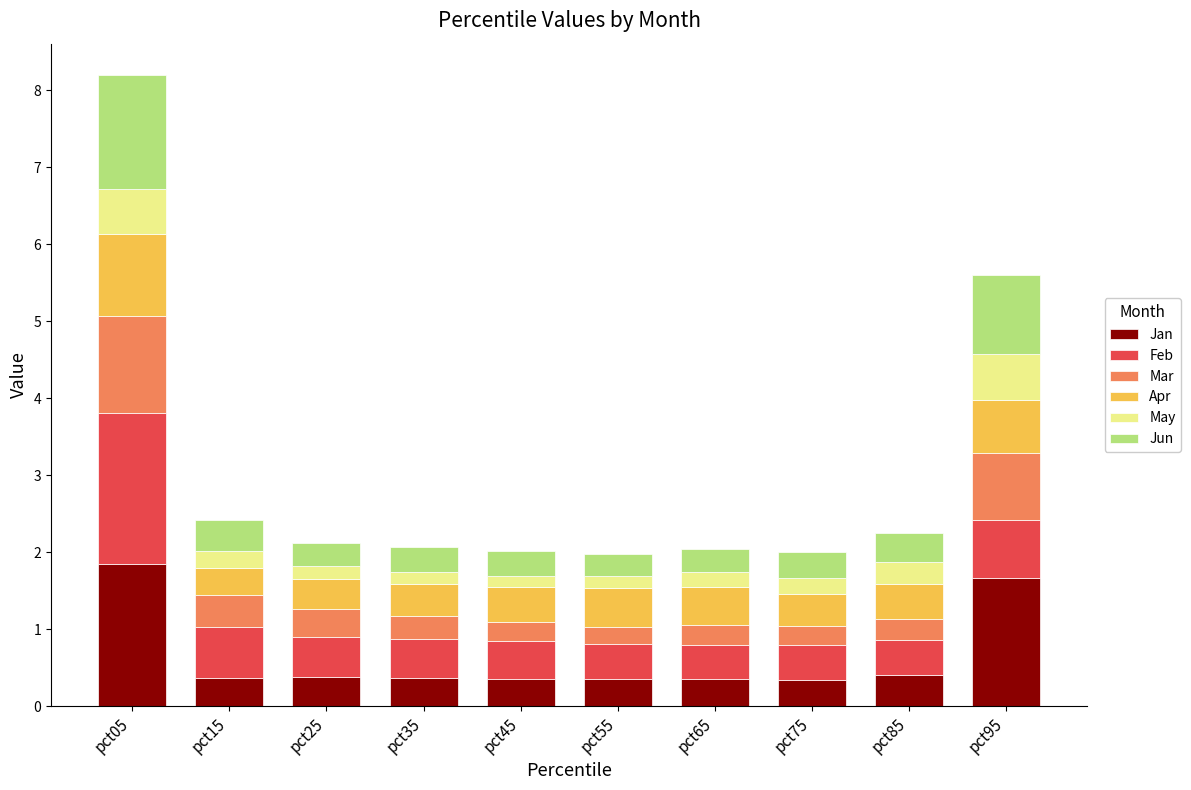

What is the total value across all series at pct65?

2.0